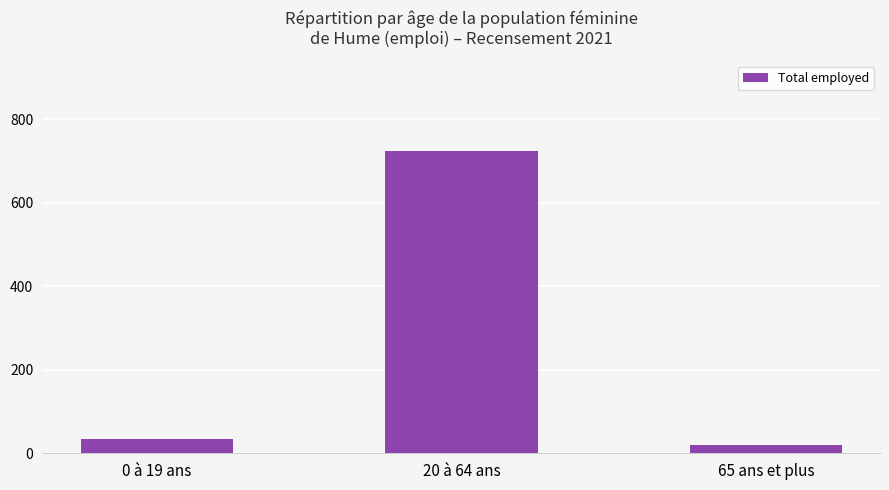

Where is the data nearest to the value 371?

0 à 19 ans